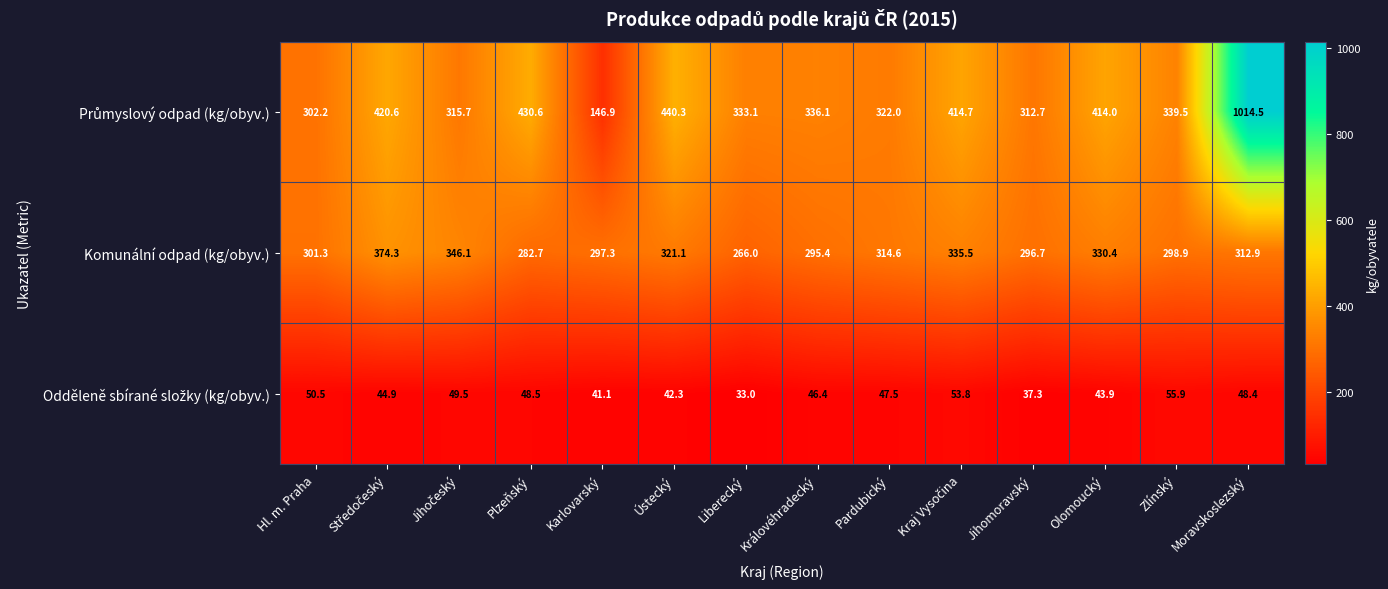

At which category is the sum across all series the highest?

Moravskoslezský